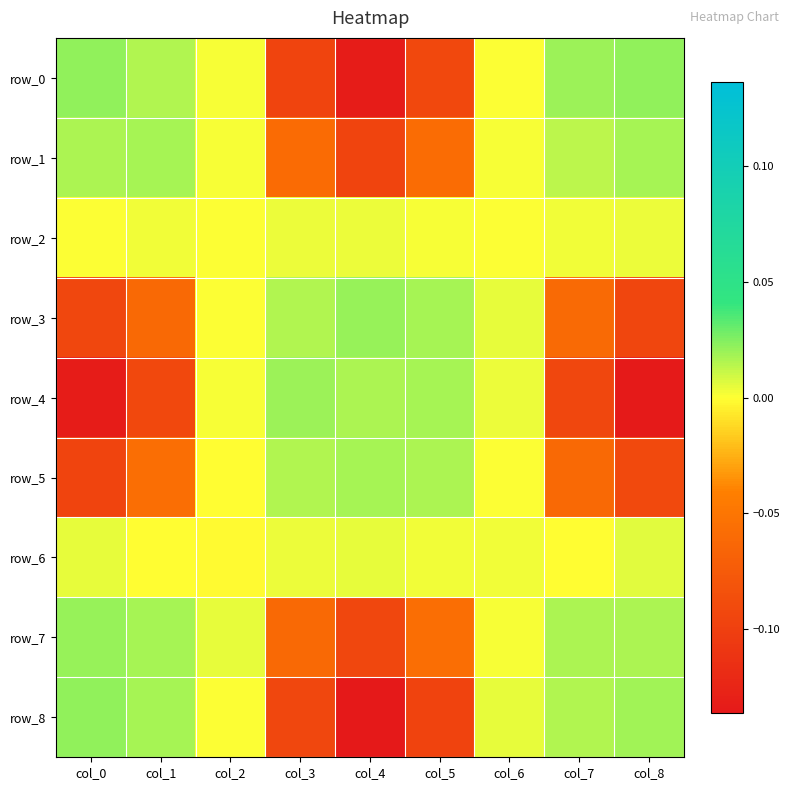

At which label does row_6 first exceed 0?

col_0